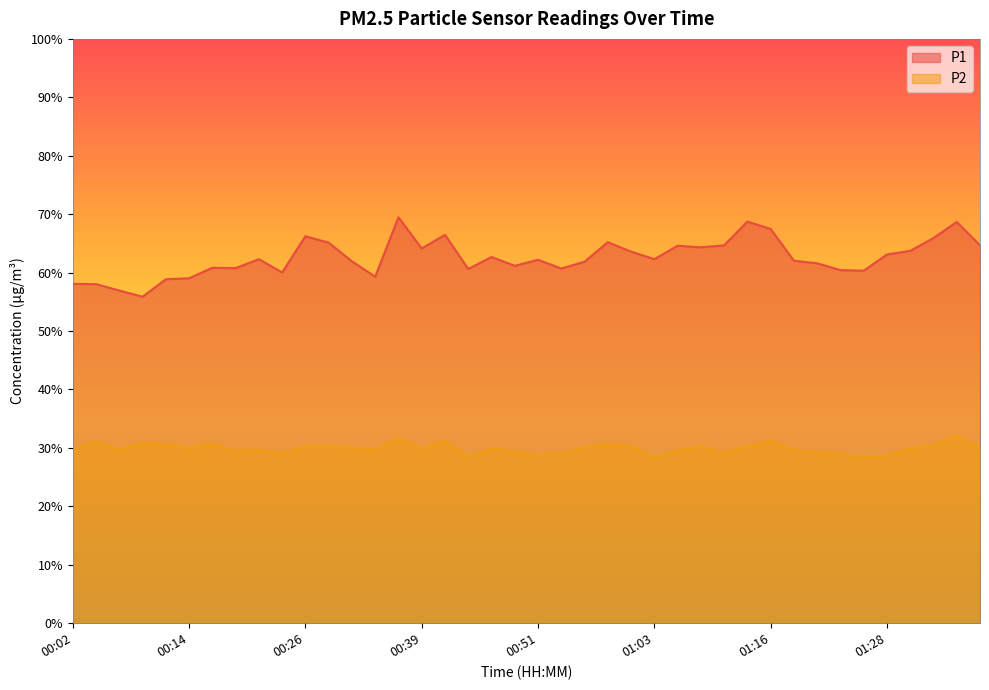

True or false: P1 and P2 intersect in this chart.

False